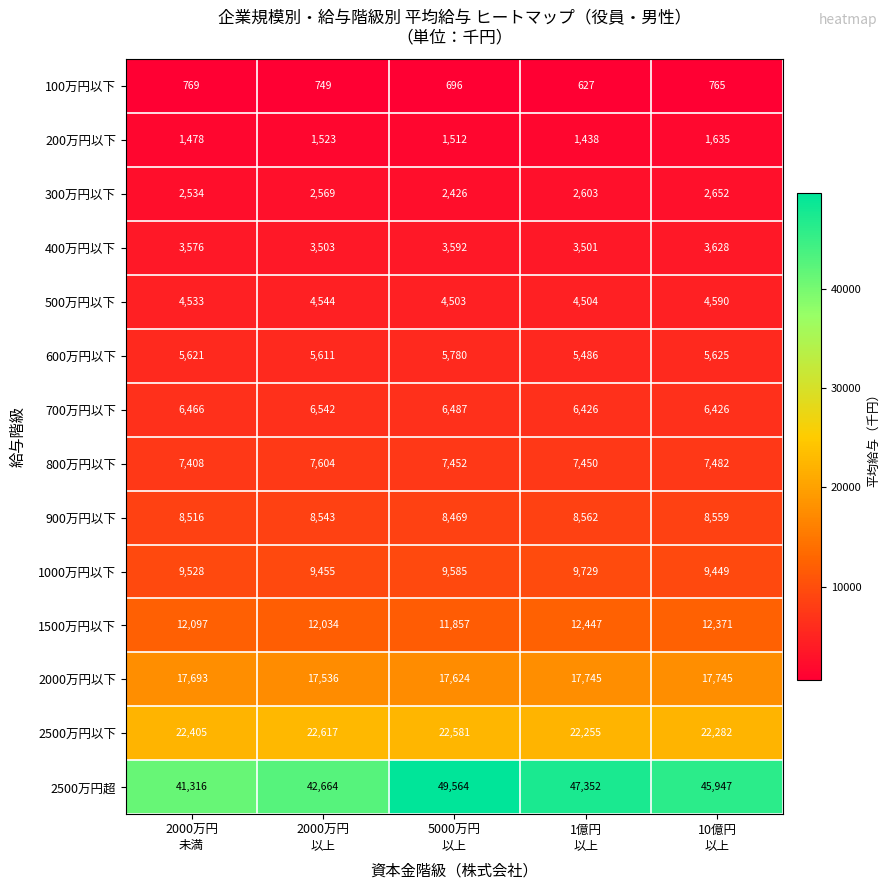

What is the difference between the maximum and second lowest values in the 800万円以下 series?

154